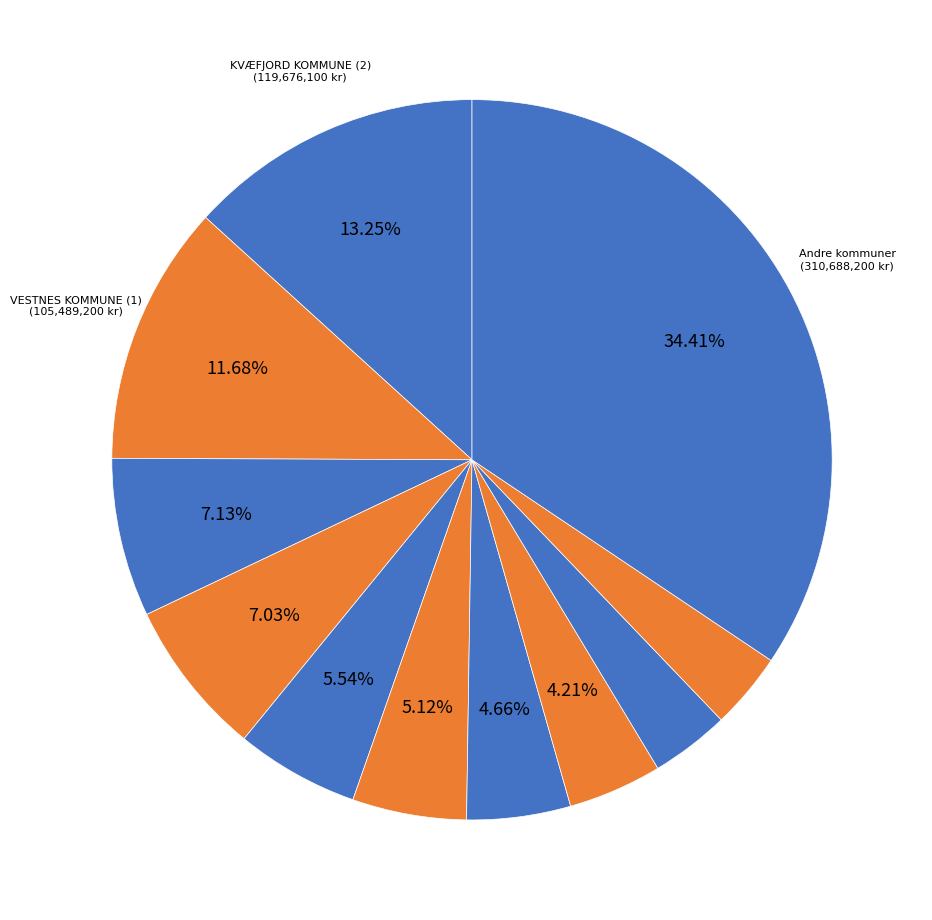

Count the number of slices in the pie.

11